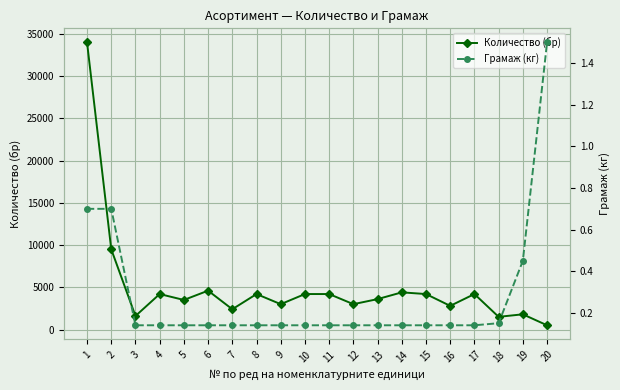

List the labels in order of Грамаж (кг) value, smallest first.

3, 4, 5, 6, 7, 8, 9, 10, 11, 12, 13, 14, 15, 16, 17, 18, 19, 1, 2, 20